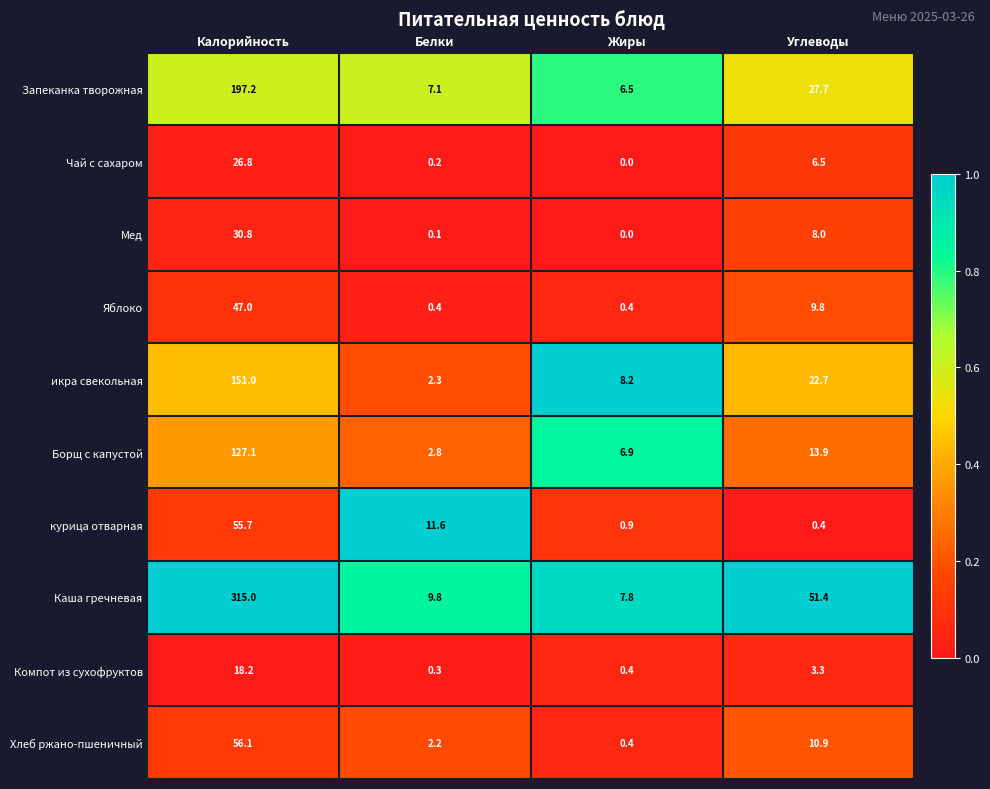

What is the approximate value of Борщ с капустой at Жиры?

6.9